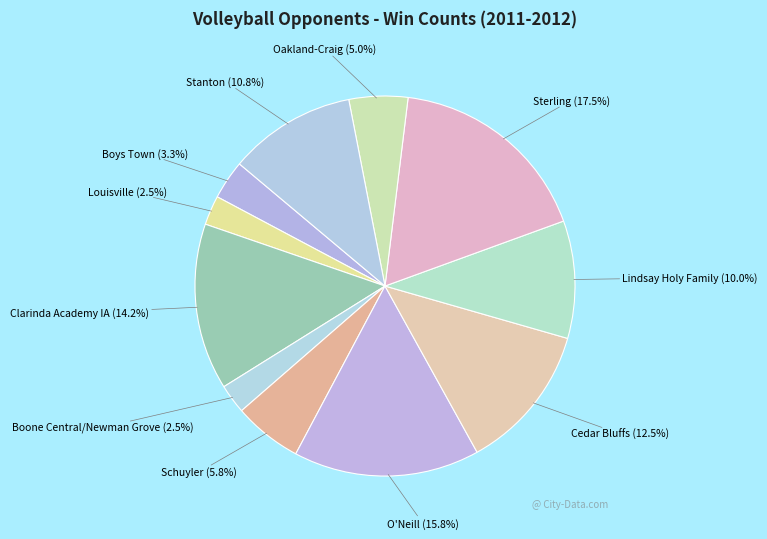

To the nearest percent, what is the combined percentage of Sterling and Louisville?

20%